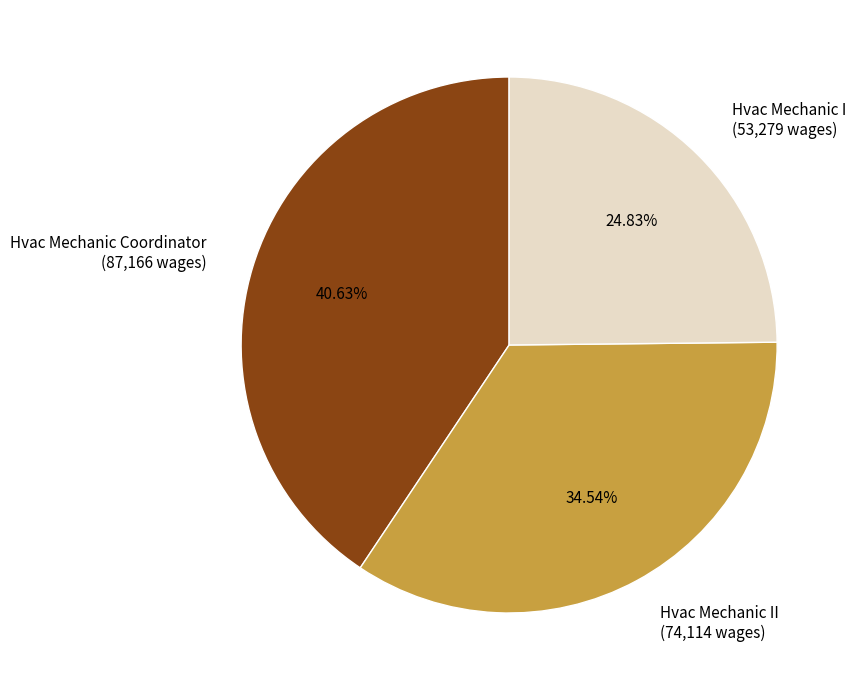

To the nearest percent, what is the difference between the Hvac Mechanic Coordinator and Hvac Mechanic I slice percentages?

16%